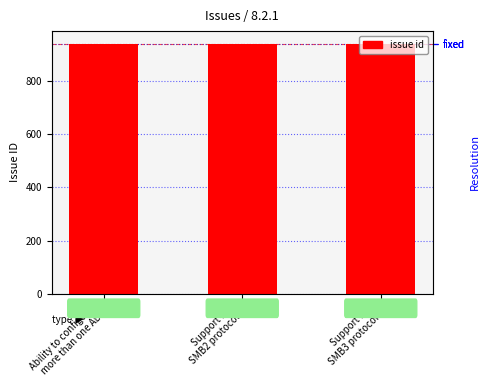

At which label is the value closest to 938?

Support for
SMB3 protocol